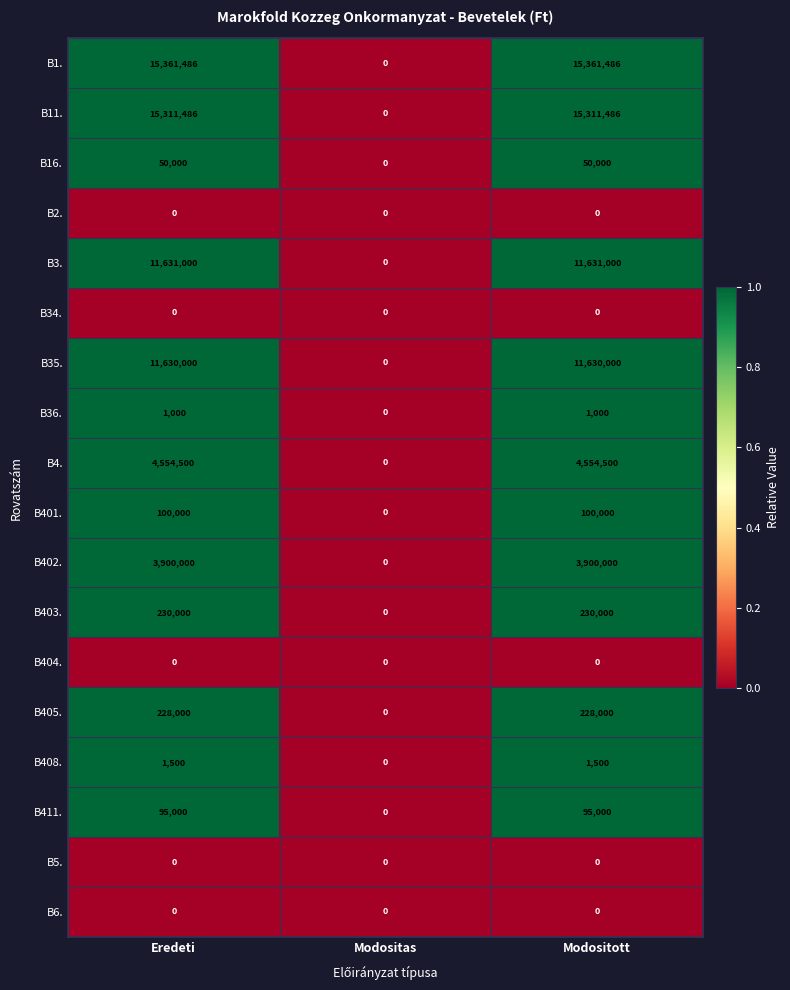

What is the total value across all series at Modositott?

63093972